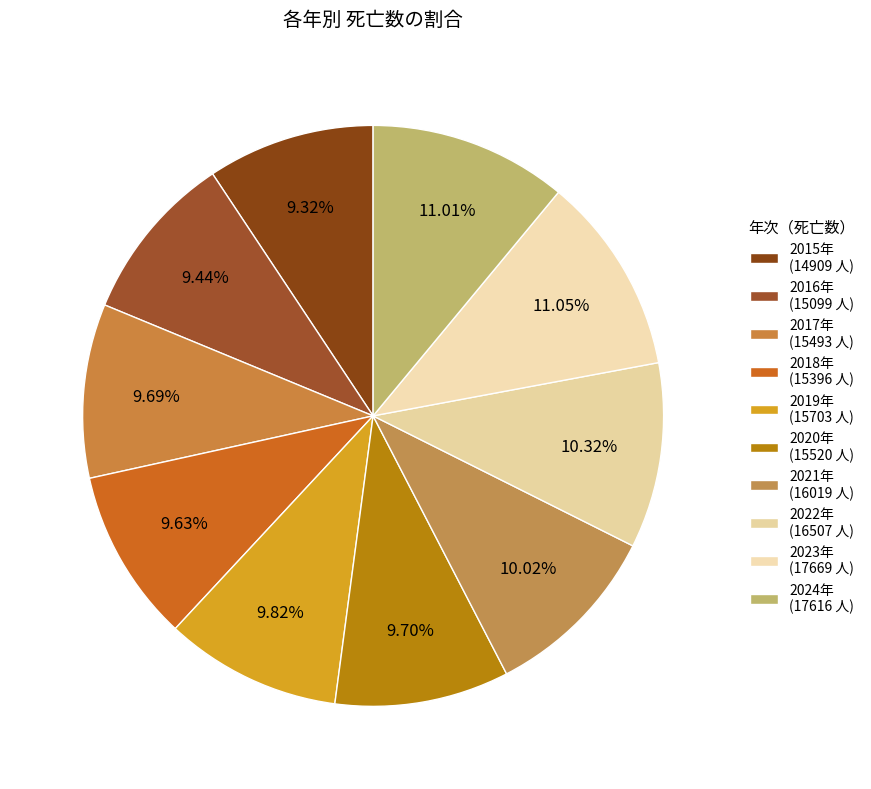

To the nearest percent, what is the difference between the largest and smallest slice percentages?

2%